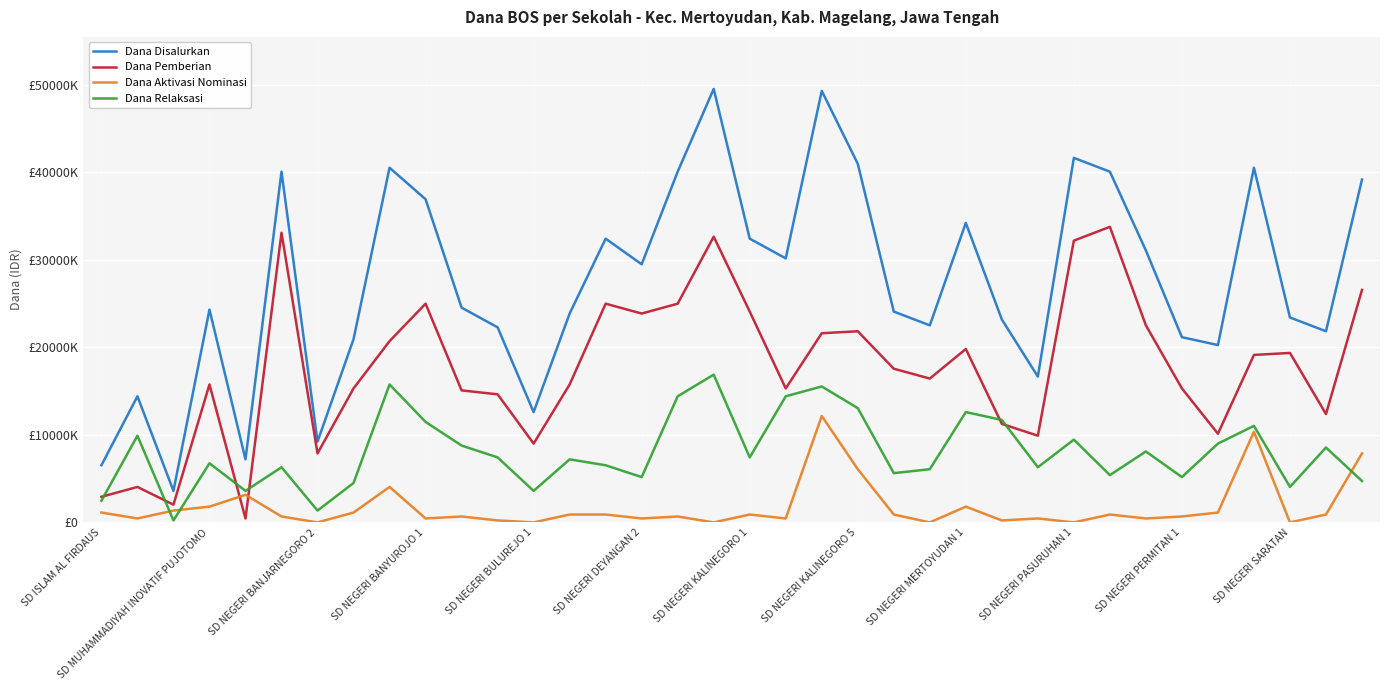

True or false: Dana Pemberian has more than 0 interior local peaks.

True